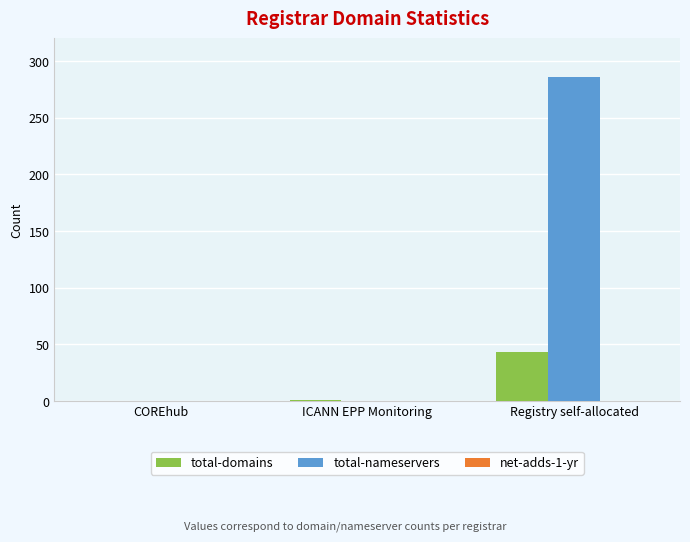

The value of total-nameservers at Registry self-allocated is 286. True or false?

True